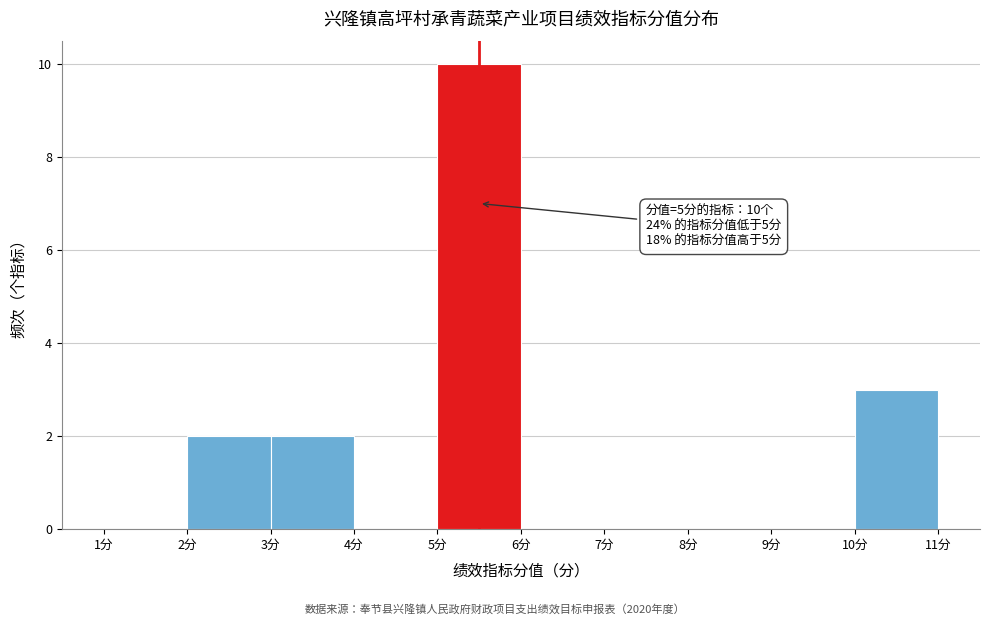

Which range on the x-axis has the tallest bar?

5 to 6